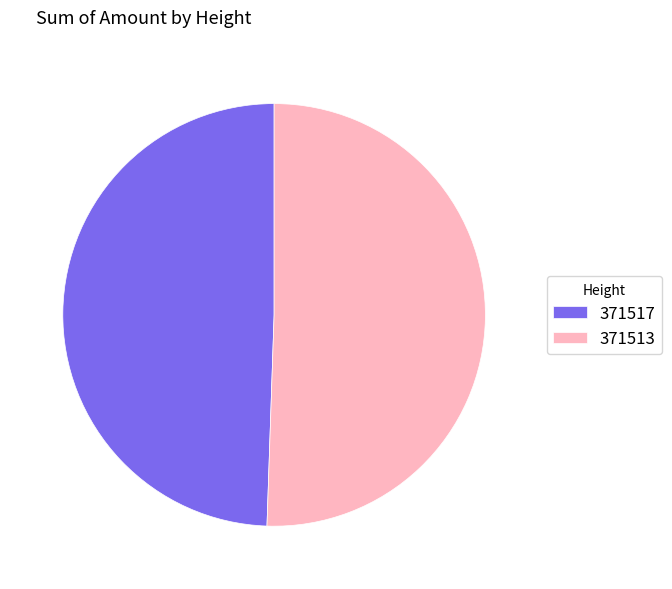

What is the largest slice in the pie chart?

371513